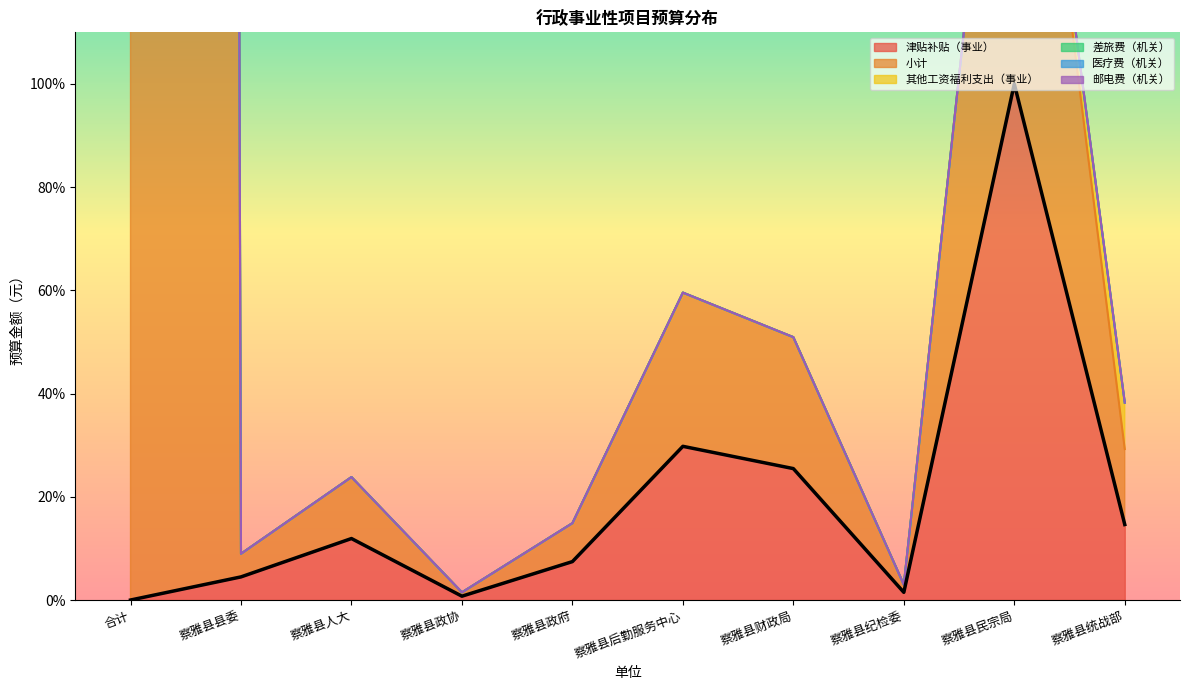

List the labels in order of 其他工资福利支出（事业） value, largest first.

合计, 察雅县民宗局, 察雅县后勤服务中心, 察雅县财政局, 察雅县统战部, 察雅县人大, 察雅县政府, 察雅县县委, 察雅县纪检委, 察雅县政协